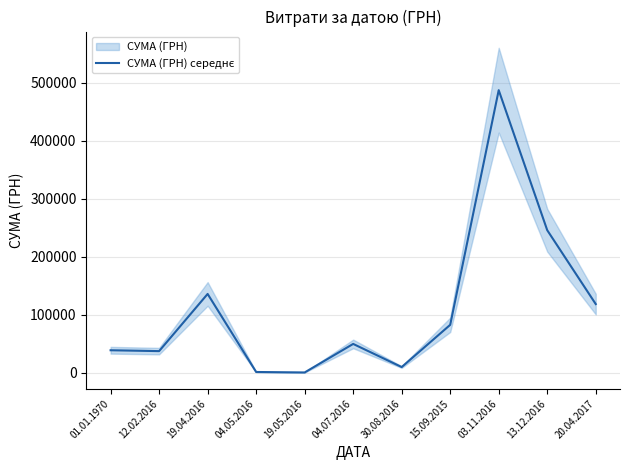

Which category has the lowest value across all series?

19.05.2016